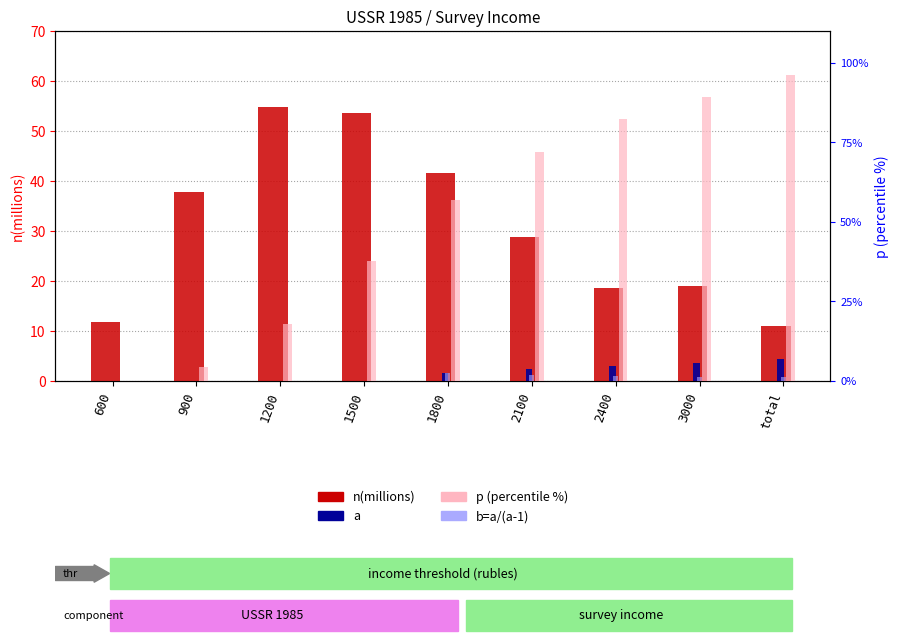

Rank the series at 1800 from highest to lowest value.

p (percentile %), n(millions), b=a/(a-1), a